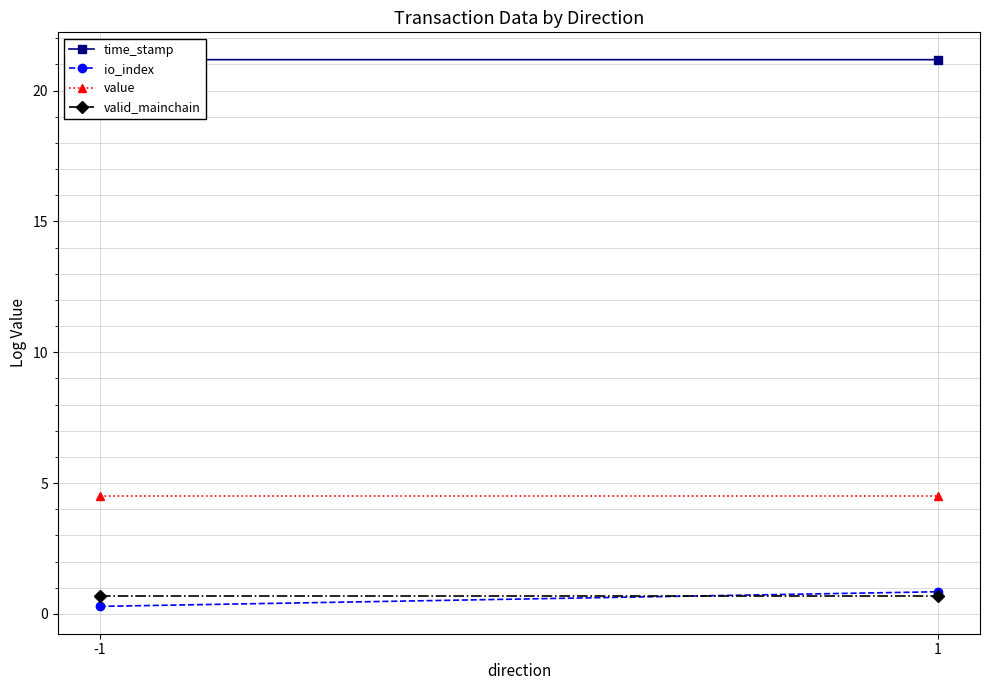

Which series changed the most between -1 and 1?

io_index